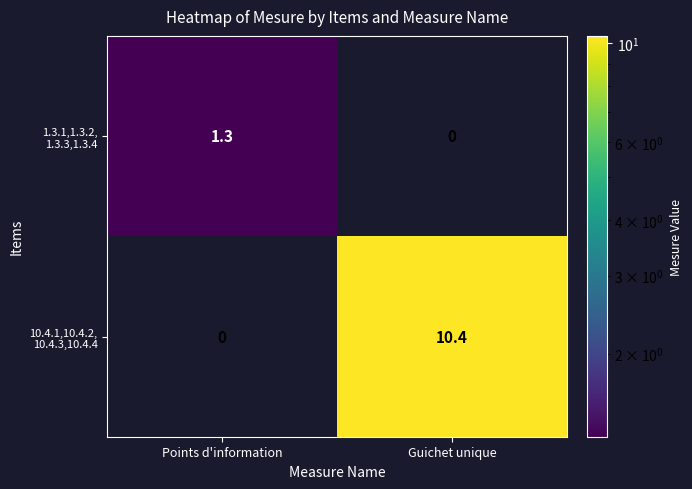

What is the spread (max minus min) of values at Points d'information?

1.3